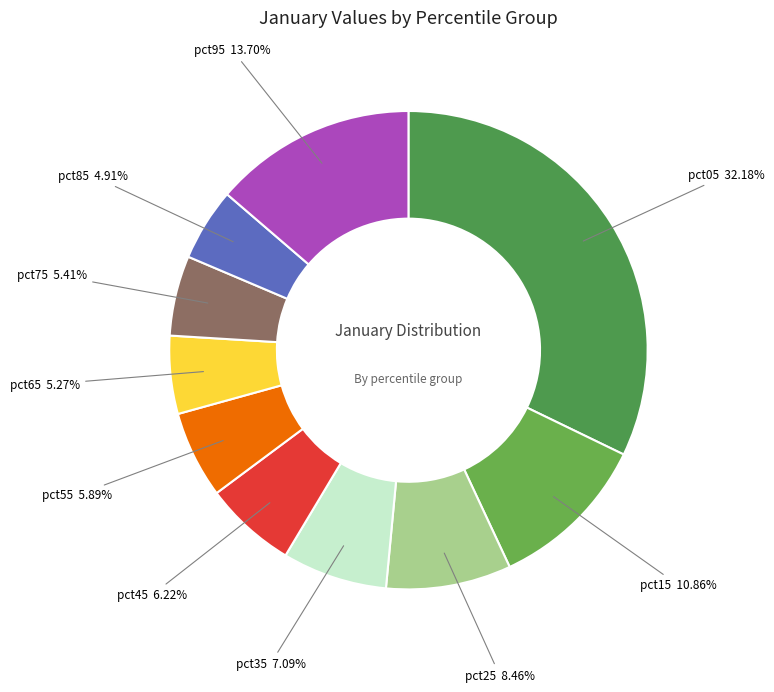

What is the total percentage of pct35 and pct15?

18.0%